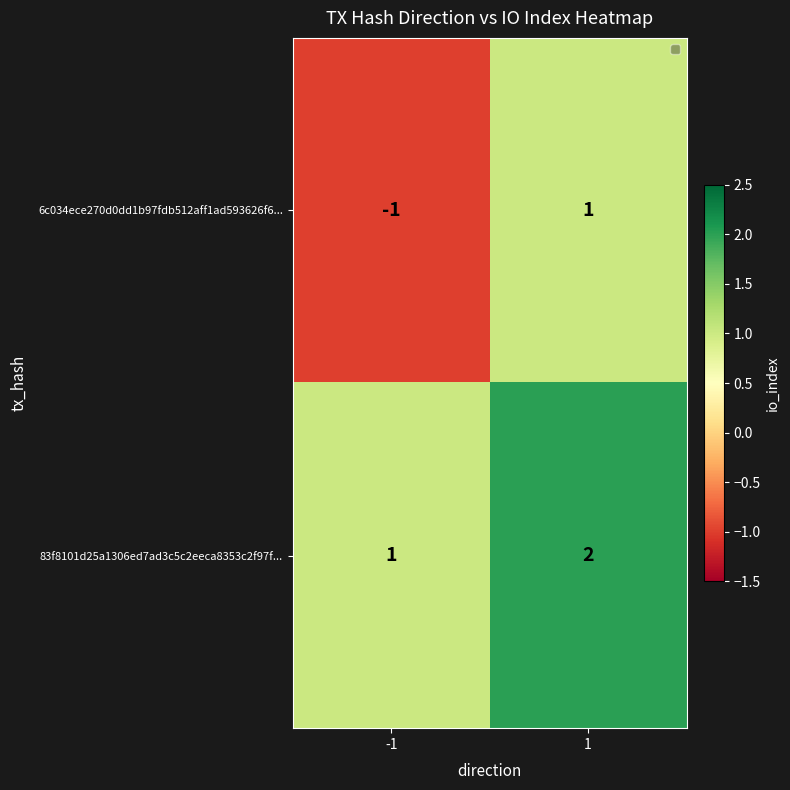

Rank the series by their maximum value, from lowest to highest.

6c034ece270d0dd1b97fdb512aff1ad593626f6..., 83f8101d25a1306ed7ad3c5c2eeca8353c2f97f...